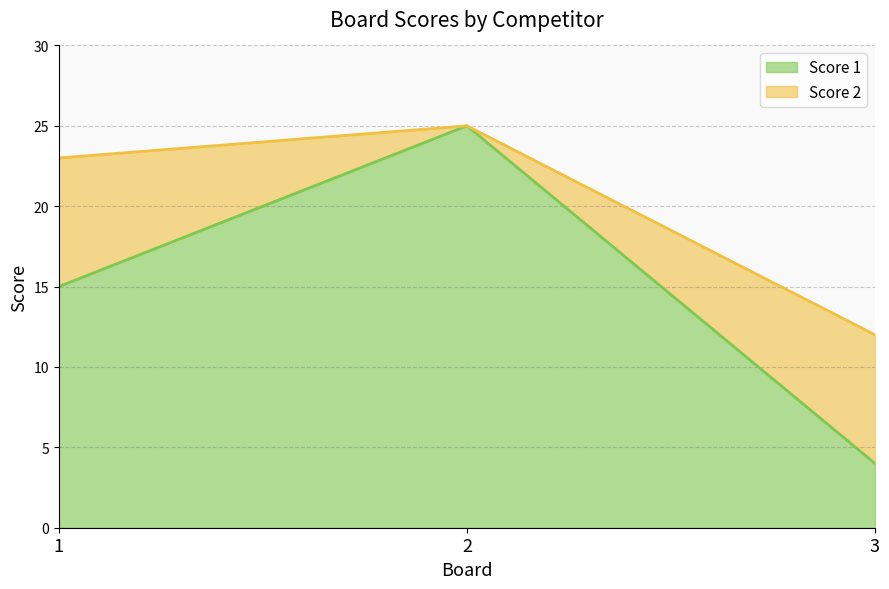

What is the value of the 3rd point from the left?

4